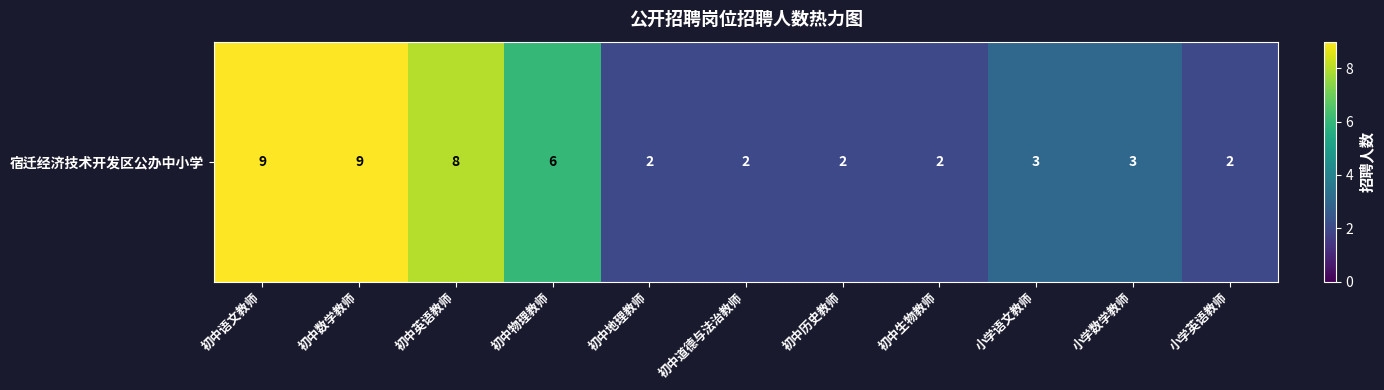

What is the difference between the values at 小学英语教师 and 小学语文教师?

1